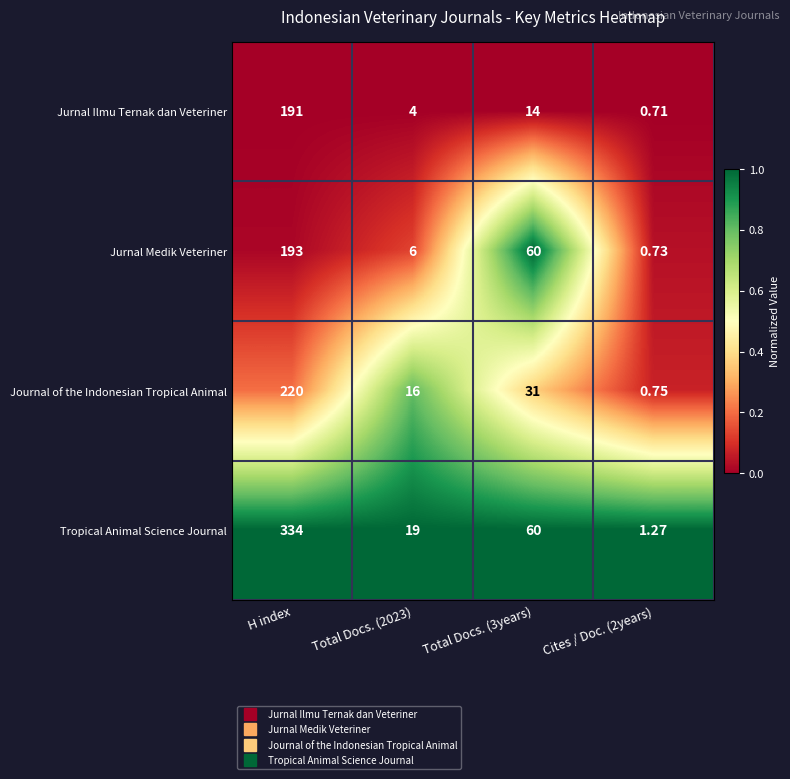

List the series in order of their peak value, highest first.

Tropical Animal Science Journal, Journal of the Indonesian Tropical Animal, Jurnal Medik Veteriner, Jurnal Ilmu Ternak dan Veteriner